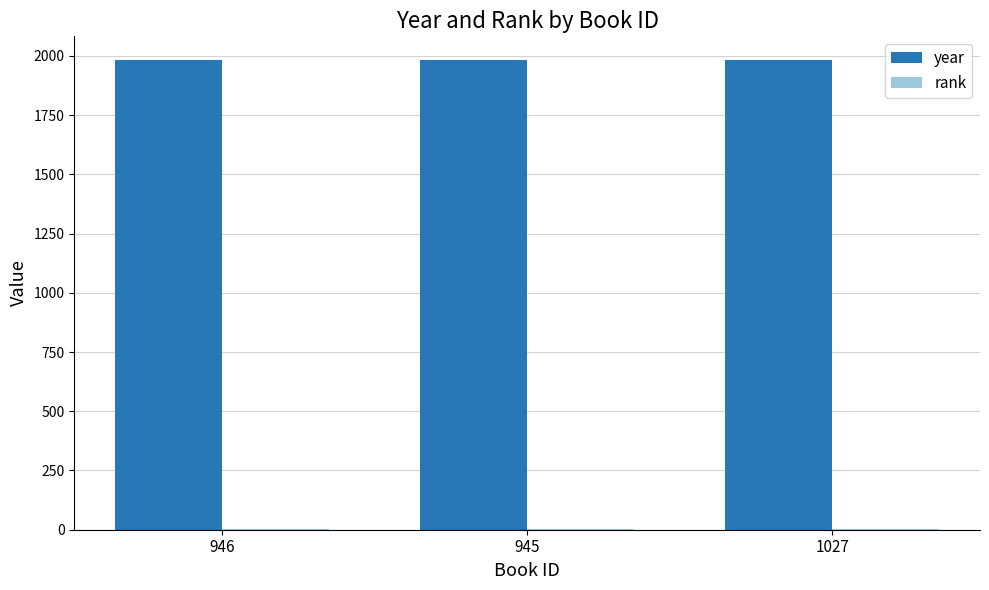

The value of year at 946 is 2665. True or false?

False